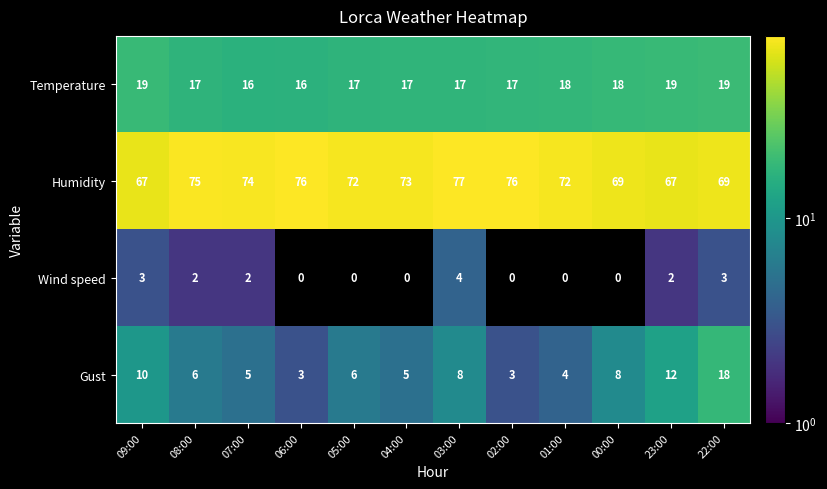

At which category does the chart reach its peak across all series?

03:00